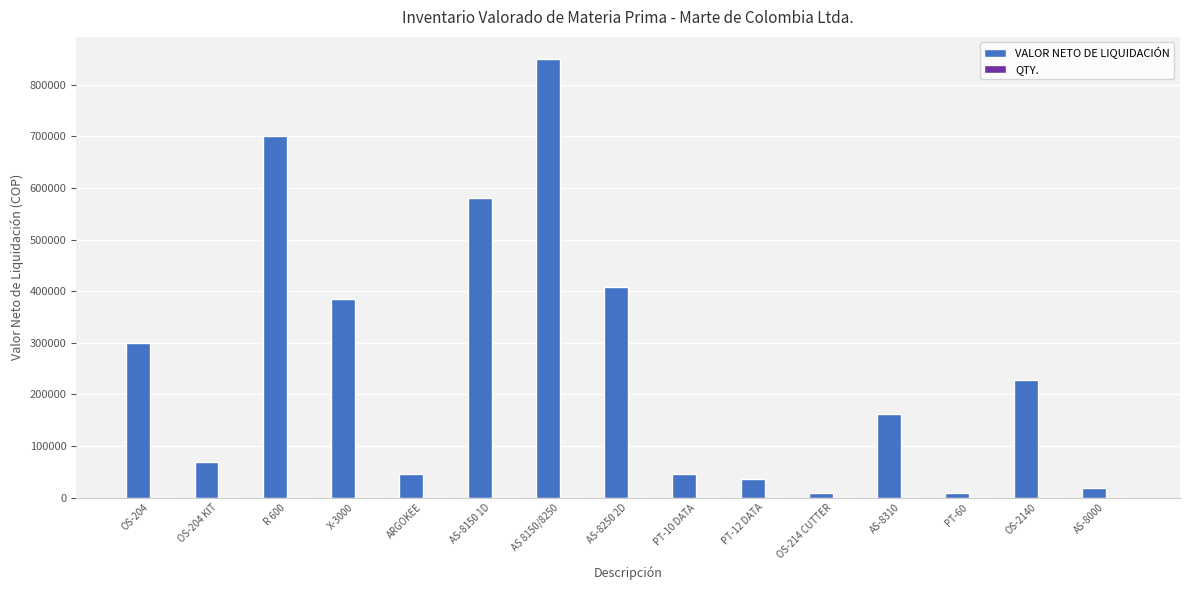

At which category is the sum across all series the highest?

AS 8150/8250